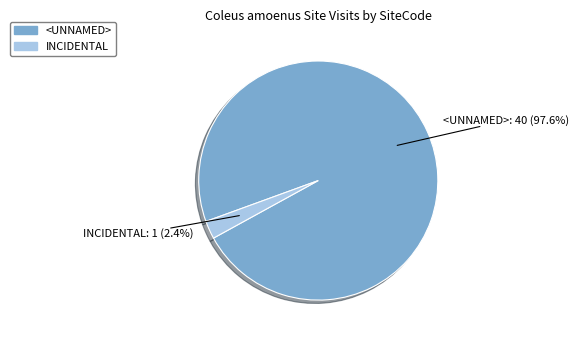

What portion of the pie excludes <UNNAMED>?

2.4%